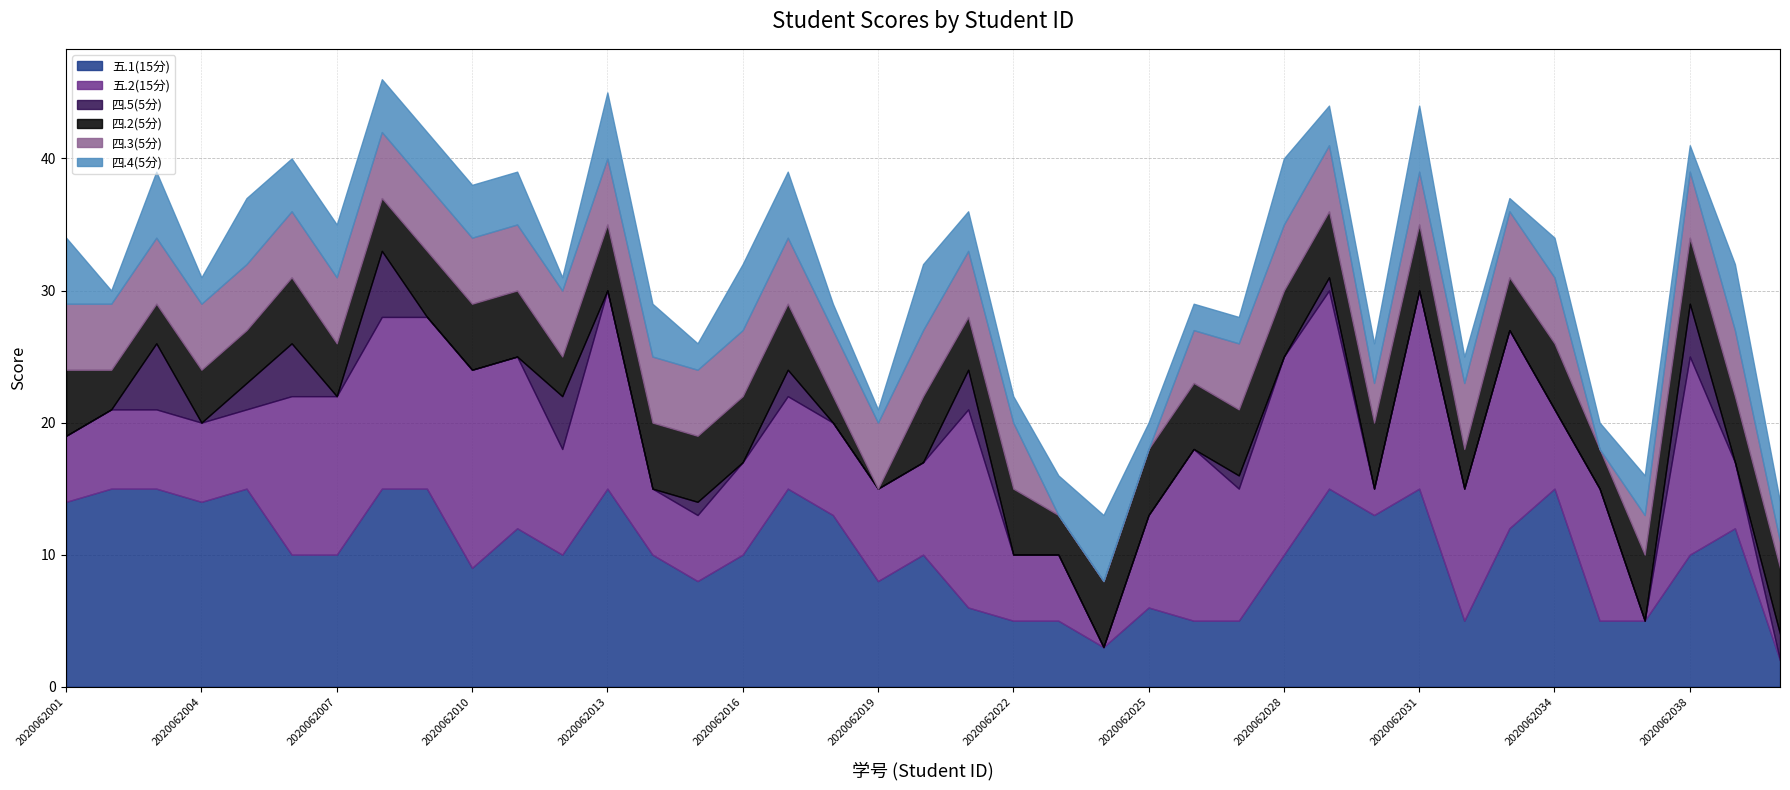

Which series has the largest range (max minus min)?

五.2(15分)